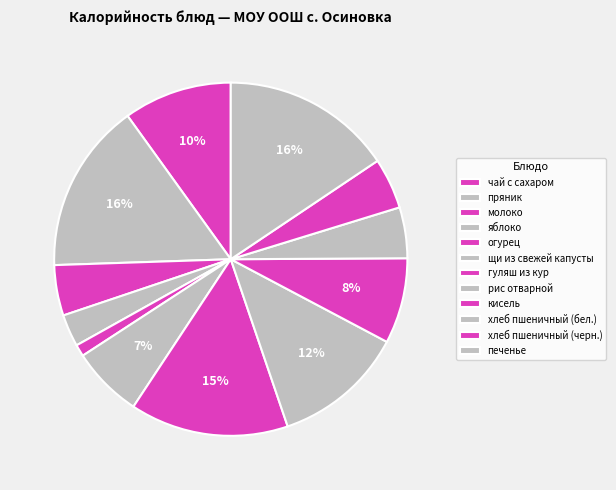

How many segments does this pie chart have?

12